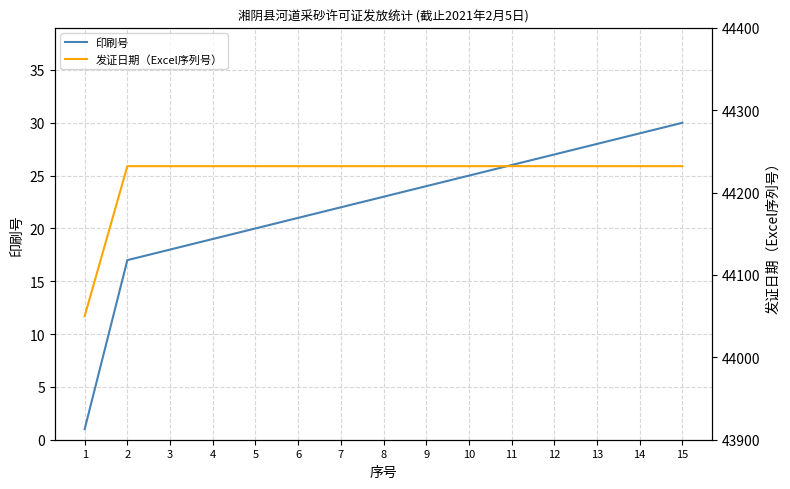

At which label is 发证日期（Excel序列号） closest to 44141?

1